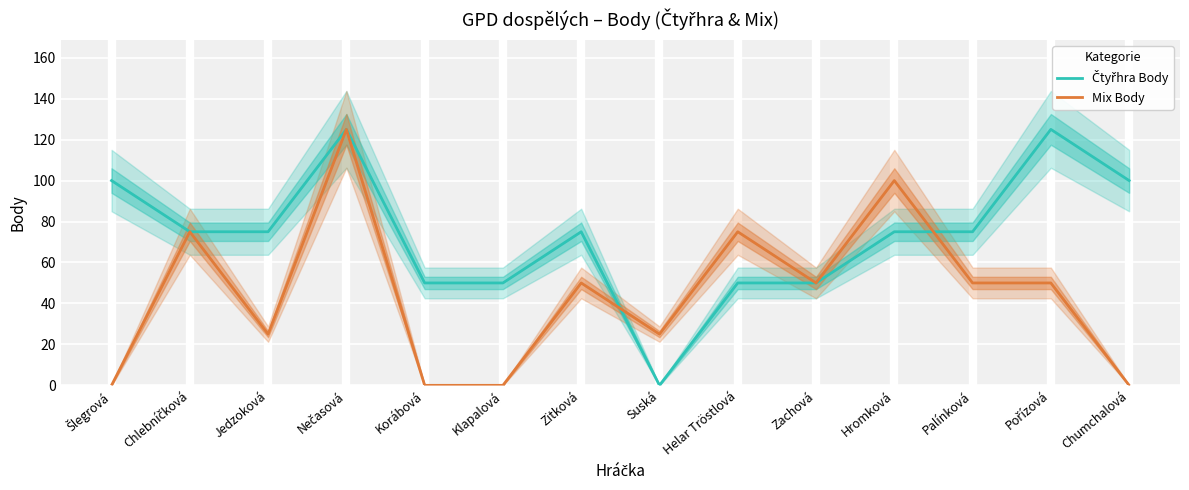

How many lines are shown in the chart?

2